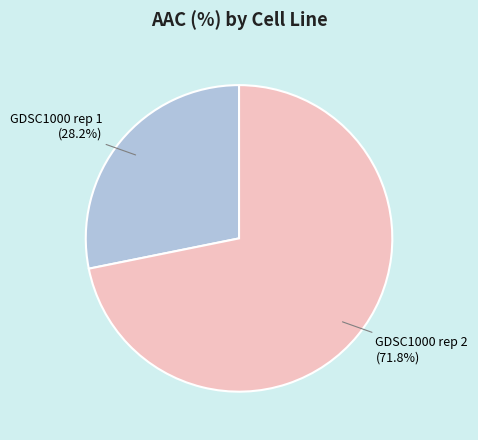

Rank the categories by value from lowest to highest.

GDSC1000 rep 1, GDSC1000 rep 2